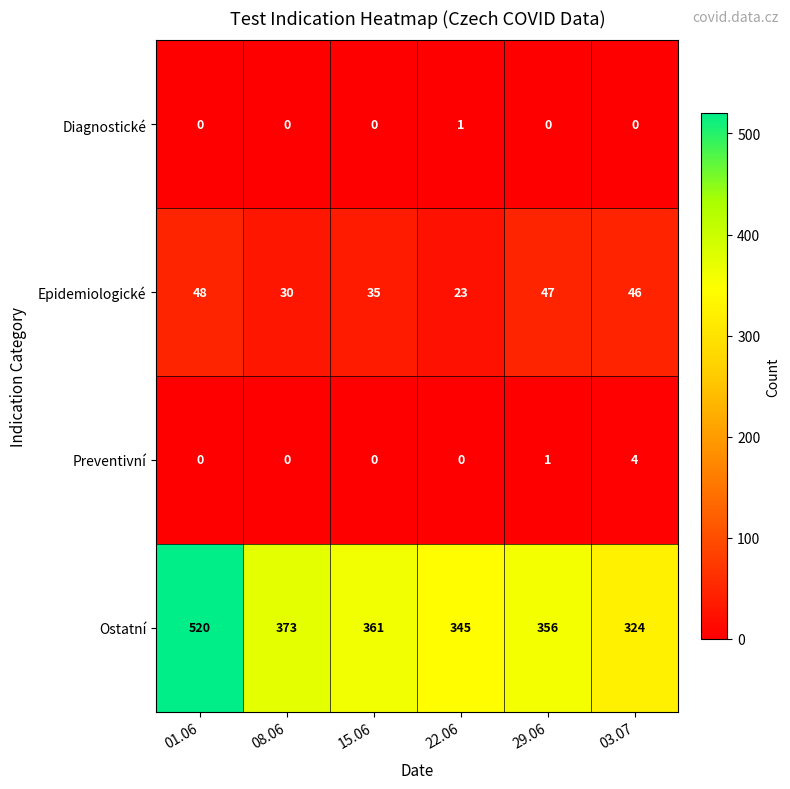

At how many categories does at least one series exceed 478?

1